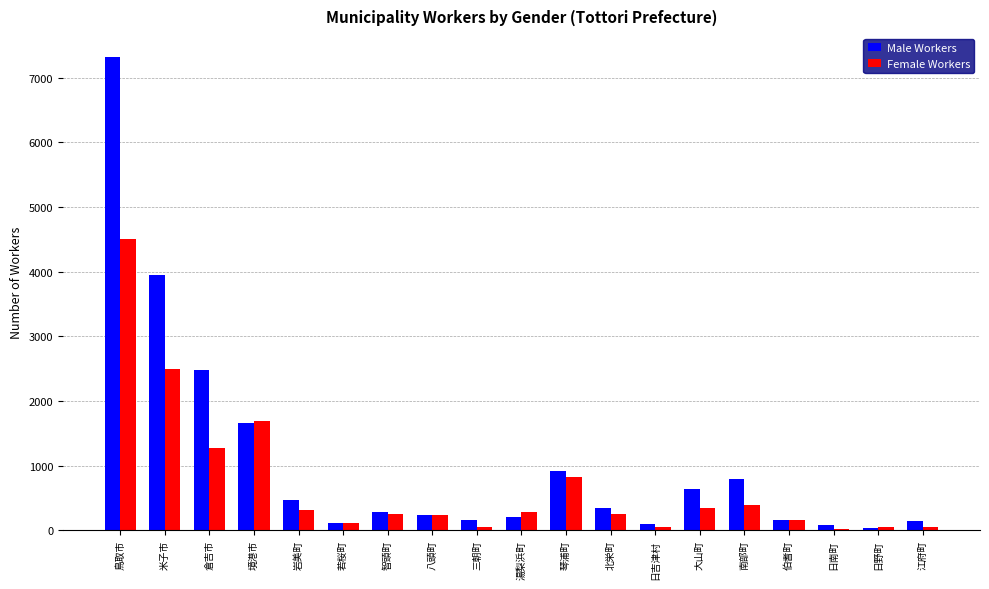

Which series has the widest spread of values?

Male Workers